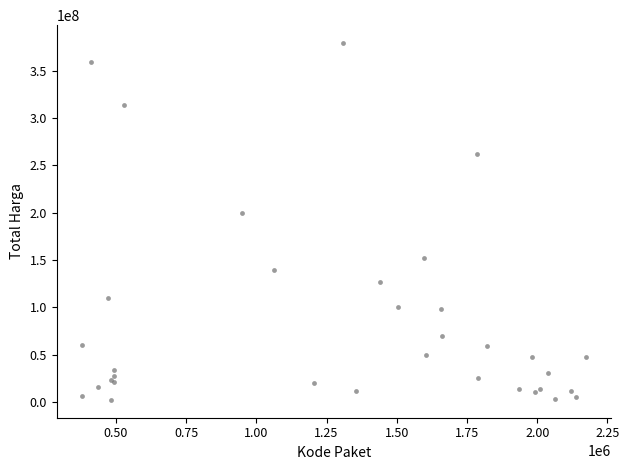

What Y value in the scatter plot is closest to 190735375?

199200000